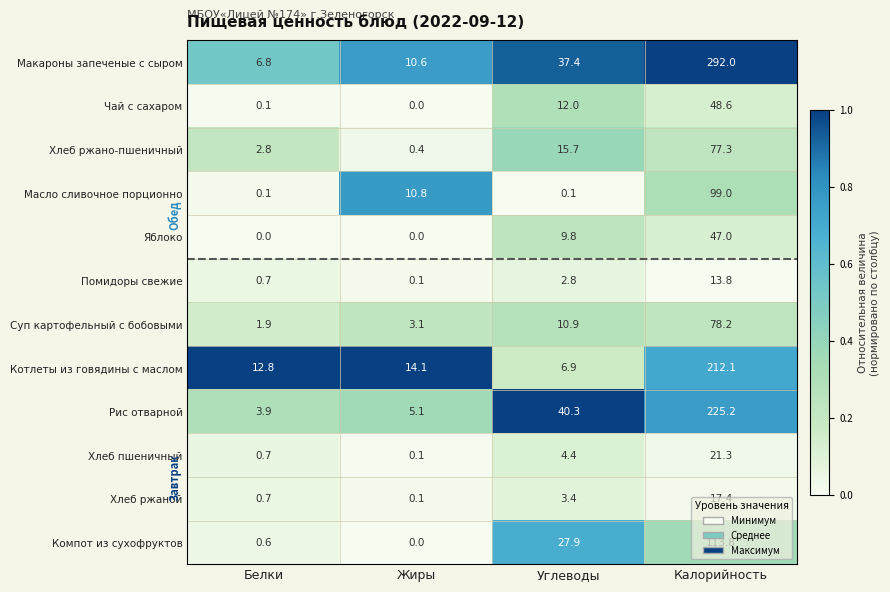

What is the sum of all Рис отварной values?

274.5